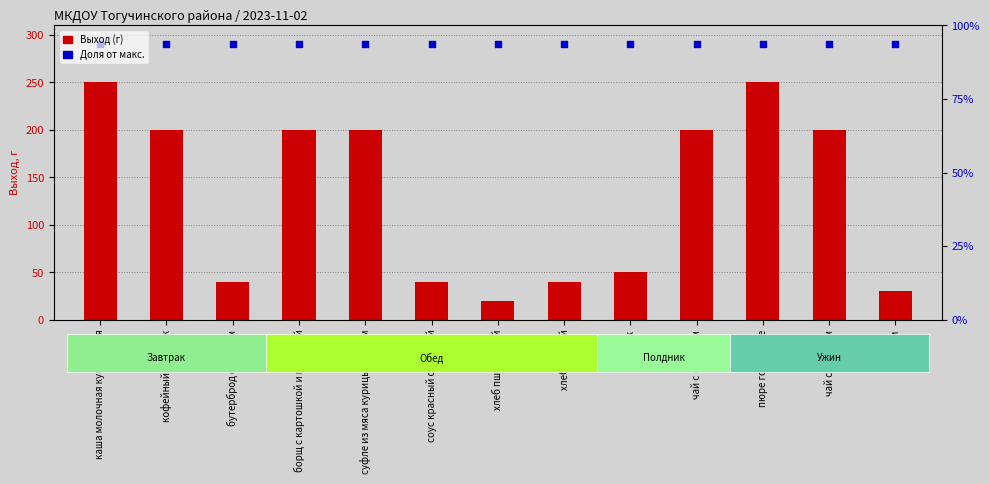

At how many categories does at least one series exceed 162?

13